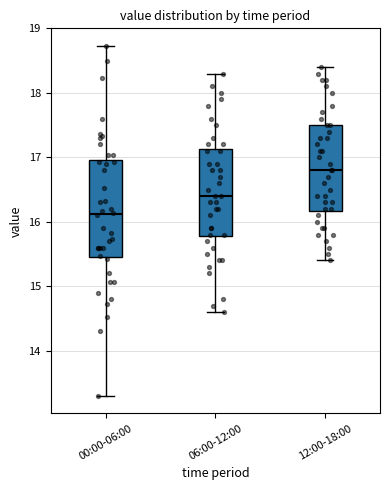

Comparing the boxes themselves (not the whiskers), which one is the tallest?

00:00-06:00